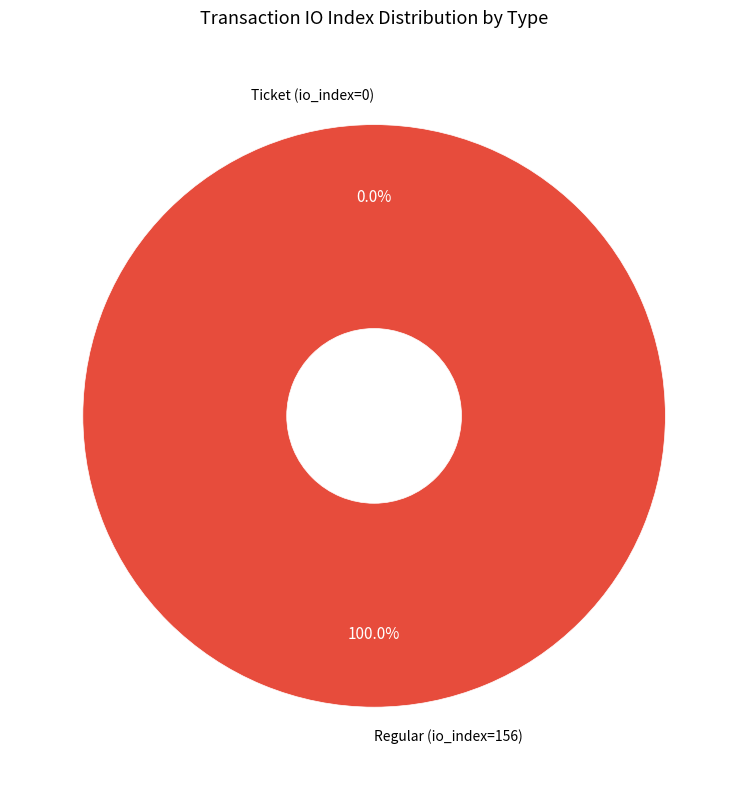

How many segments does this pie chart have?

2